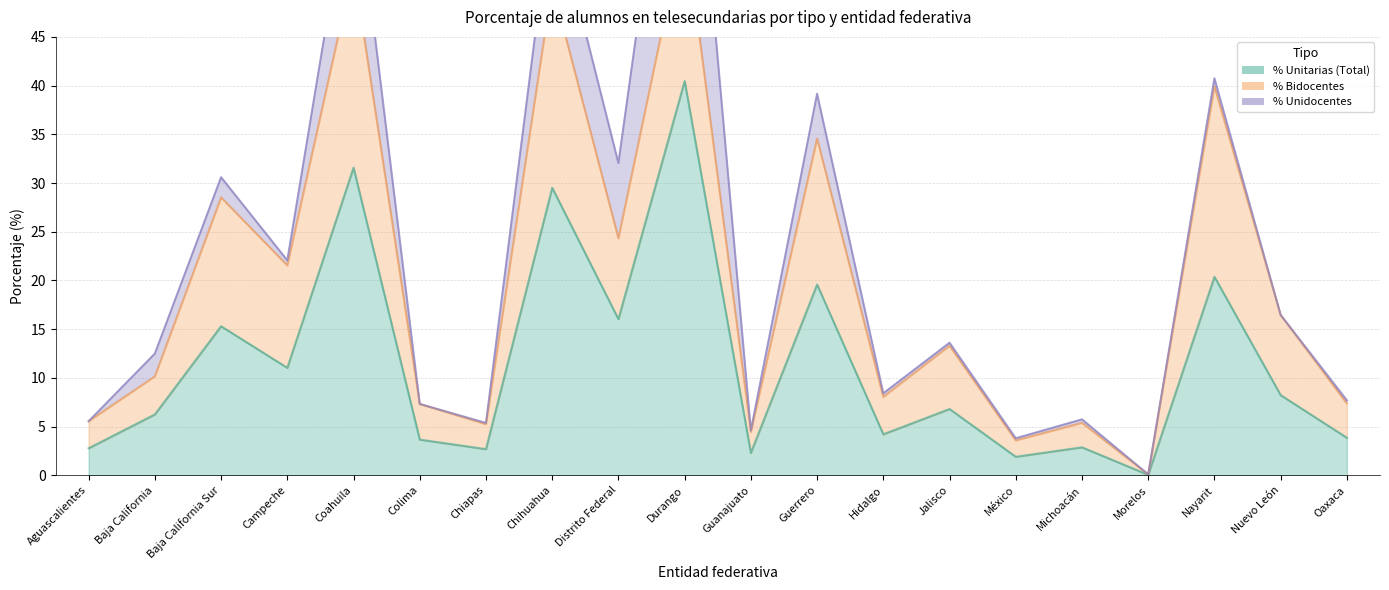

How many interior local peaks does the % Unitarias (Total) series have?

8